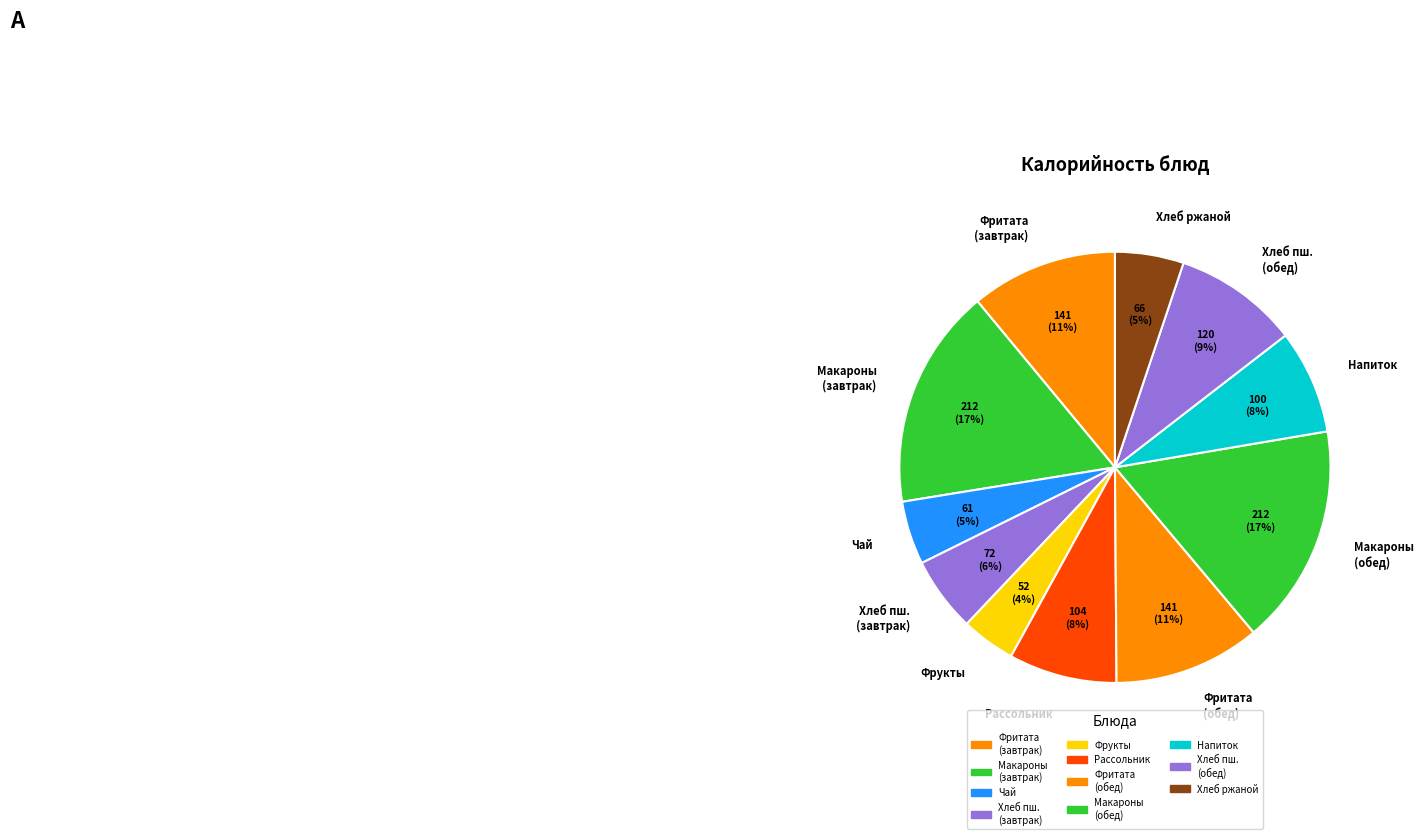

True or false: Макаронные изделия отварные accounts for 9% of the total.

False